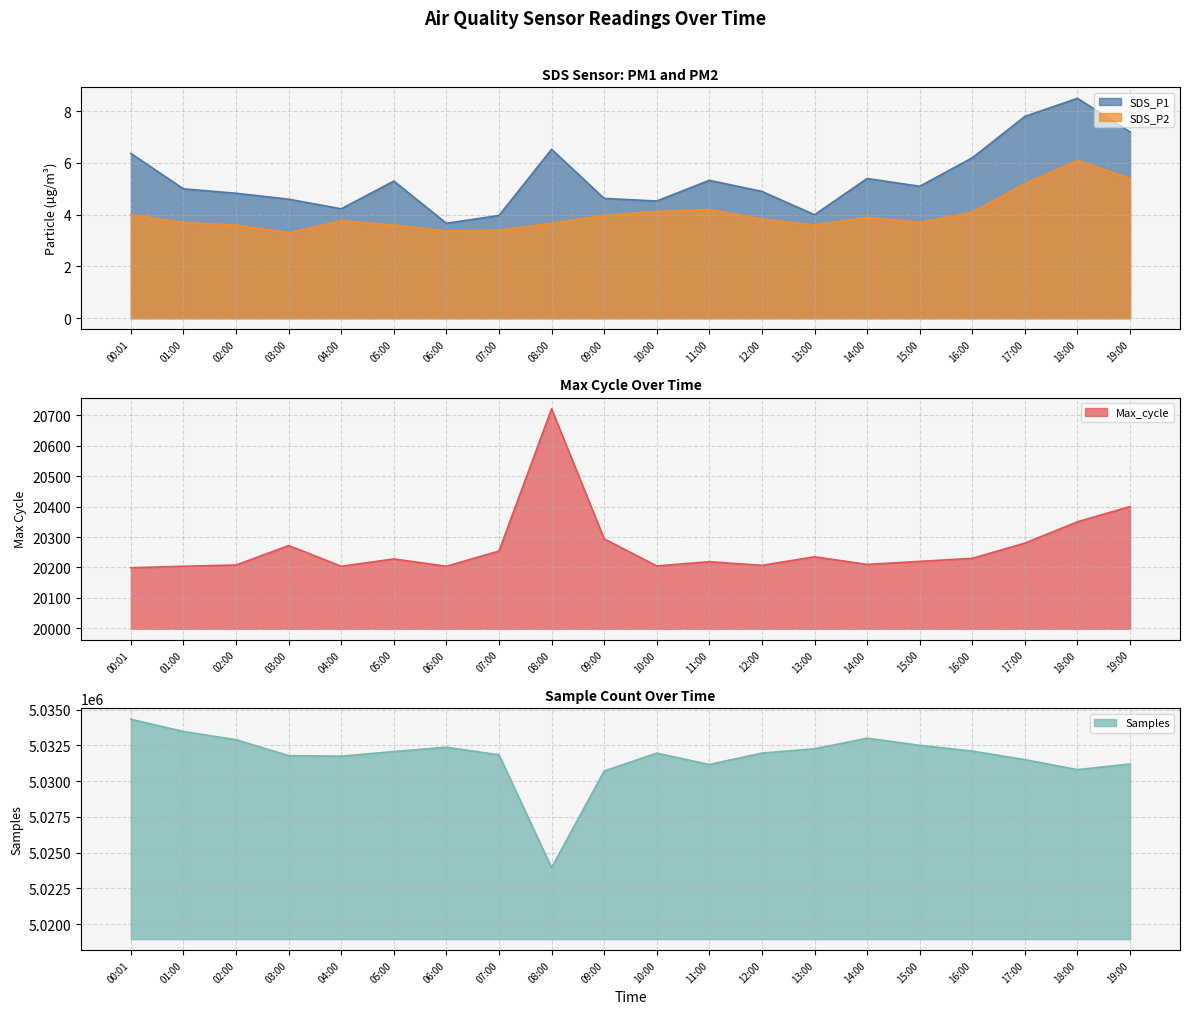

What is the difference between the Samples values at 15:00 and 11:00?

1339